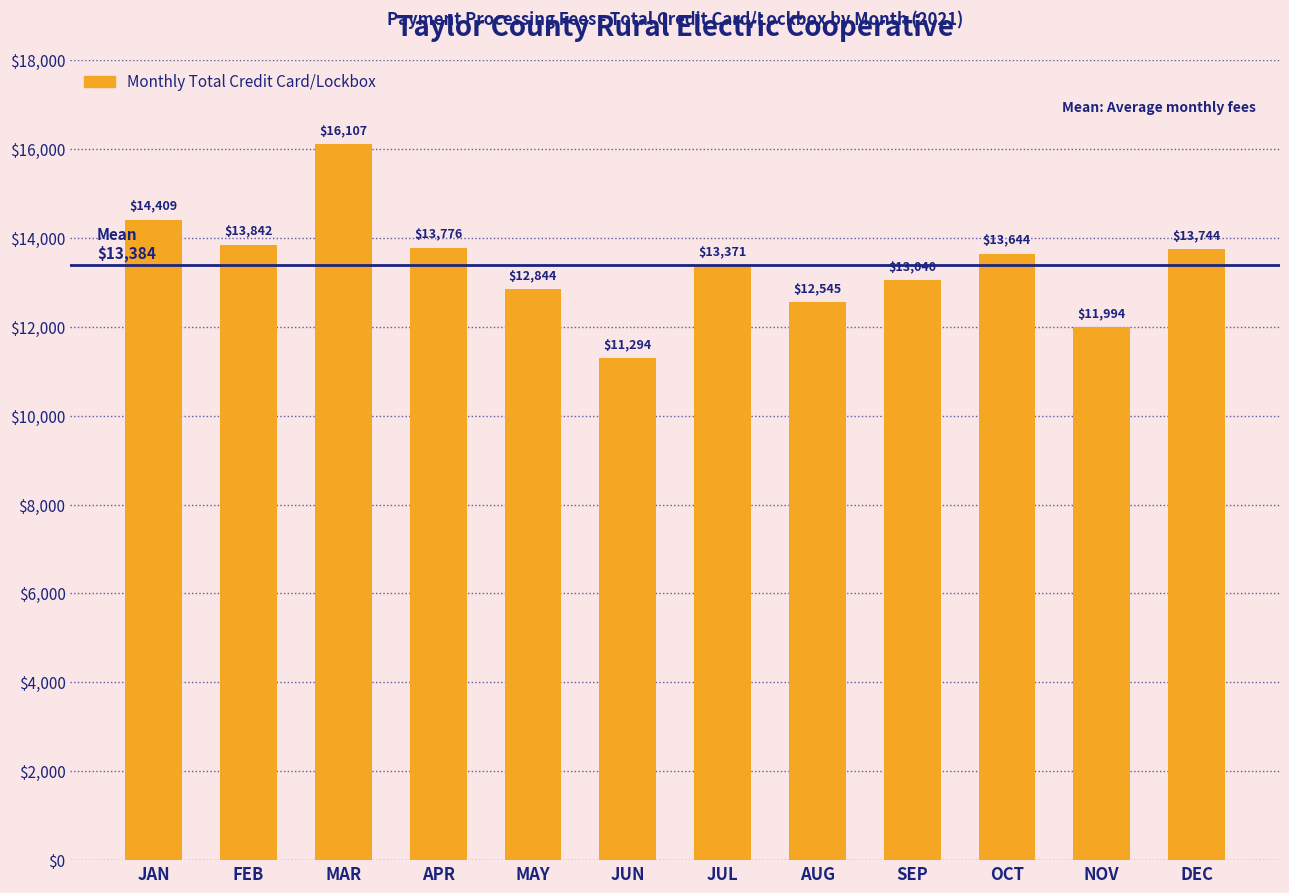

What is the minimum value shown in the chart?

11293.8